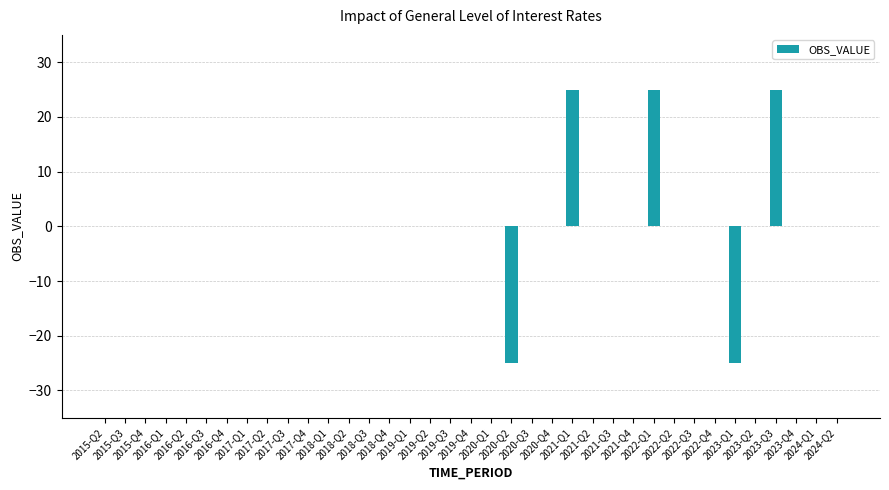

What is the greatest value displayed?

25